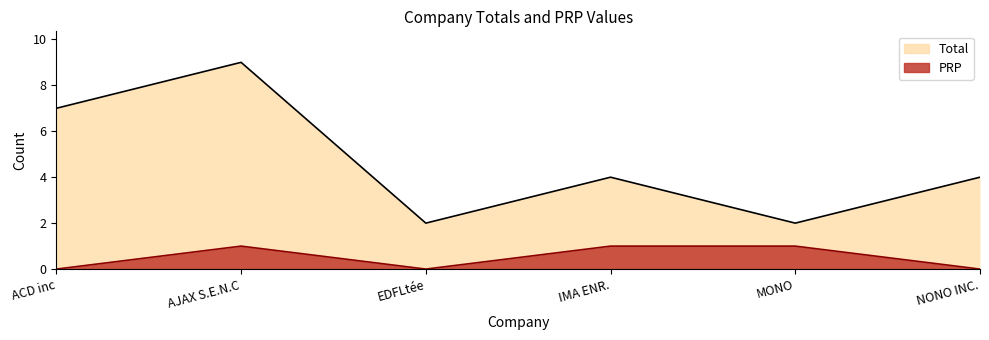

In PRP, how many points are lower than both neighbors (excluding endpoints)?

1